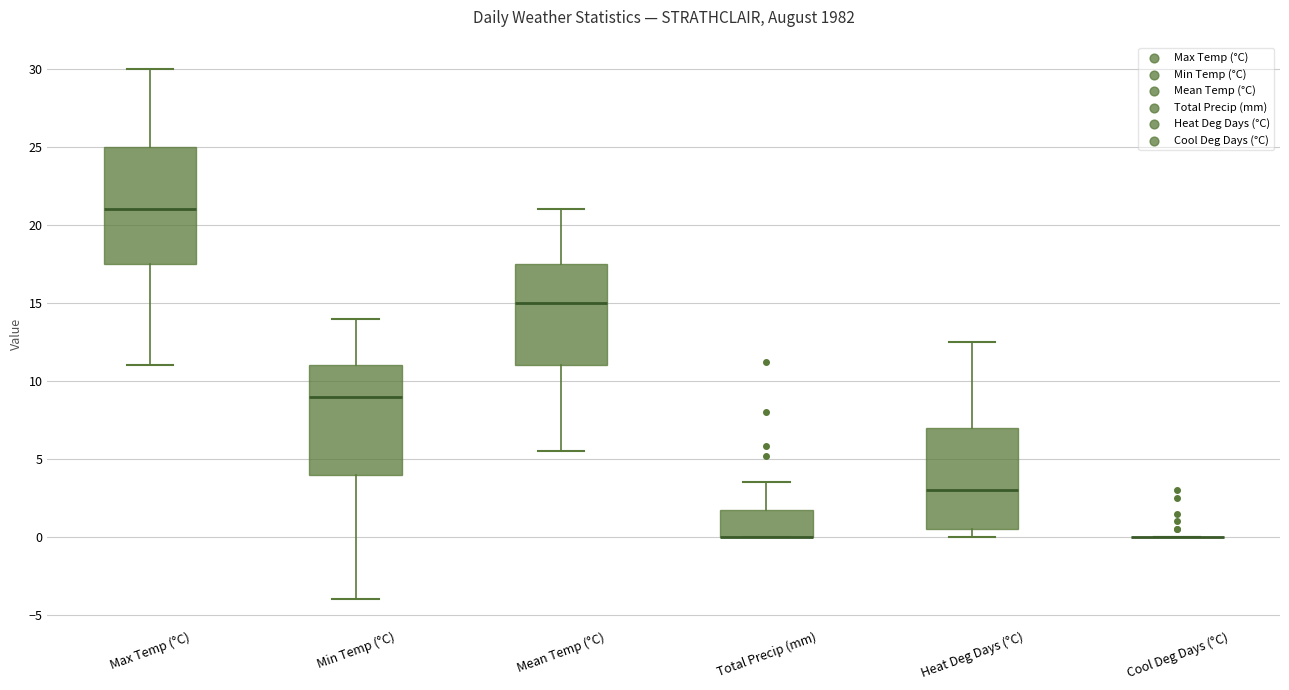

Comparing the boxes themselves (not the whiskers), which one is the tallest?

Max Temp (°C)